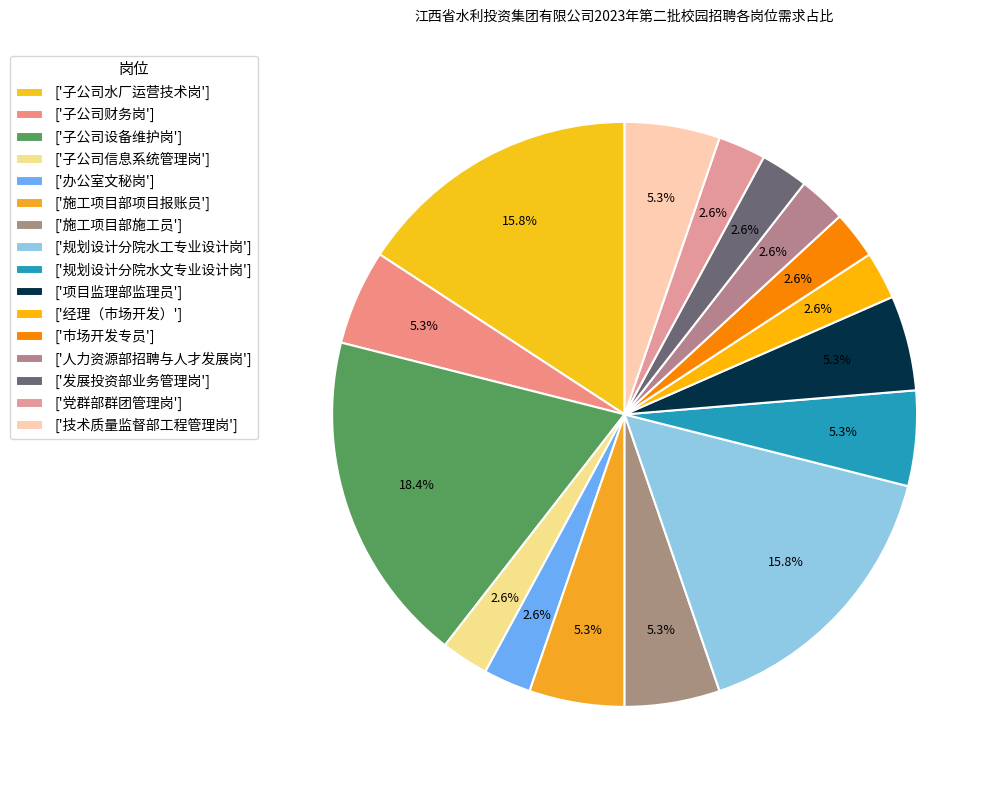

What is the smallest slice in the pie chart?

子公司信息系统管理岗